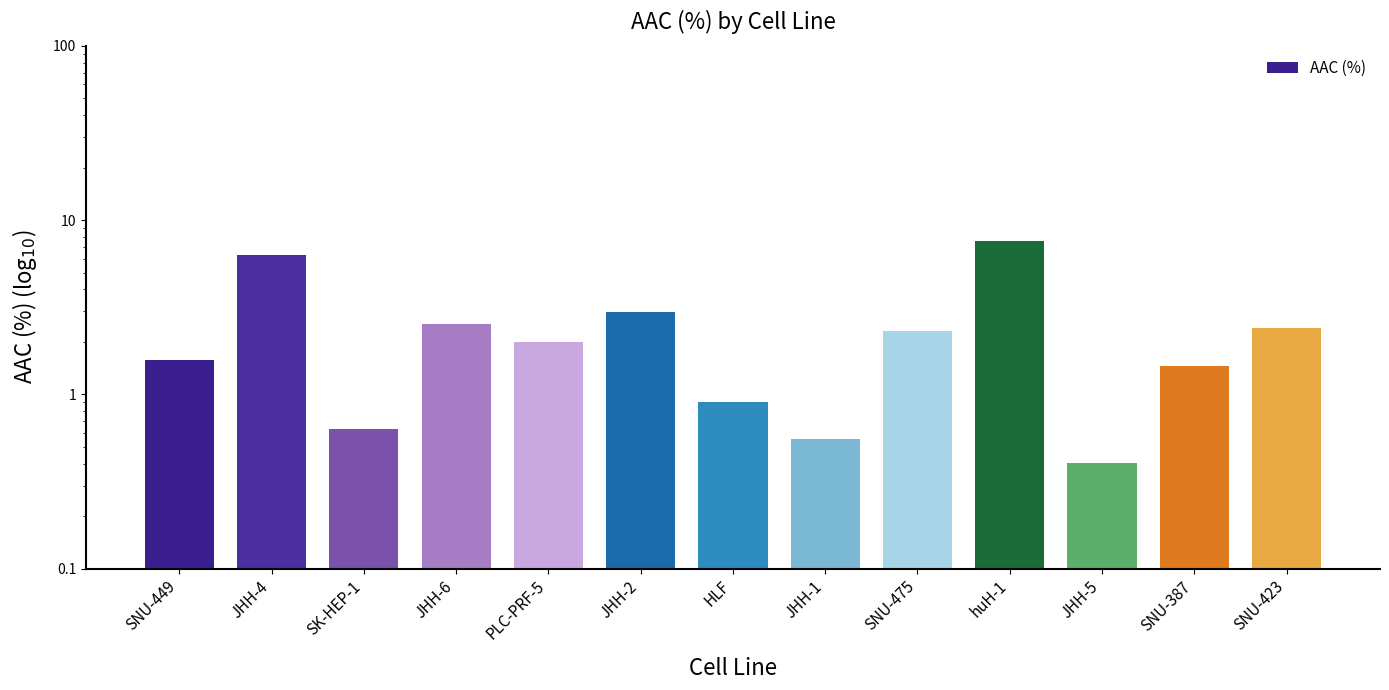

Rank the categories by value from lowest to highest.

JHH-5, JHH-1, SK-HEP-1, HLF, SNU-387, SNU-449, PLC-PRF-5, SNU-475, SNU-423, JHH-6, JHH-2, JHH-4, huH-1